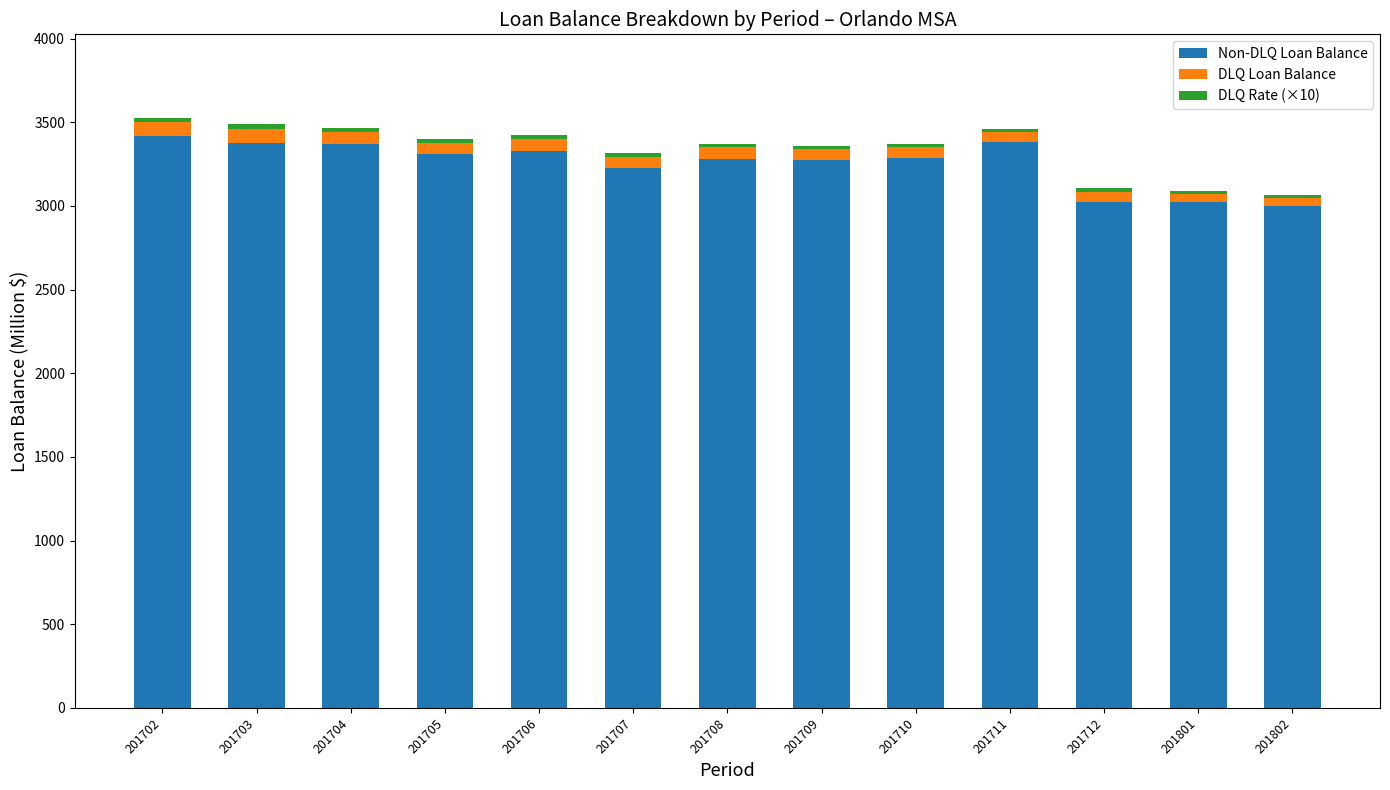

How many categories are shown in the chart?

13